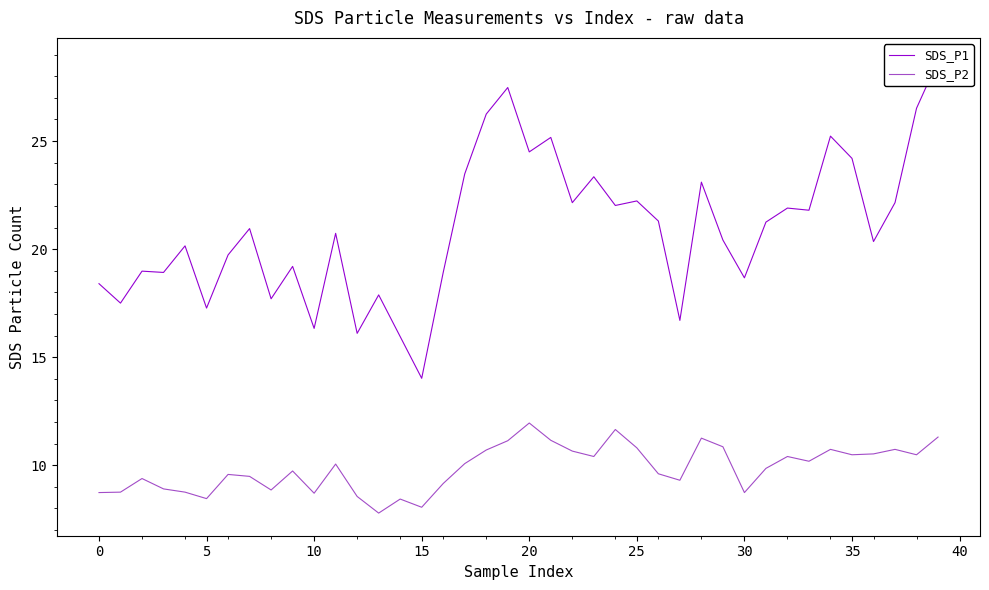

True or false: SDS_P2 has a value of 8.7 at 0.

True